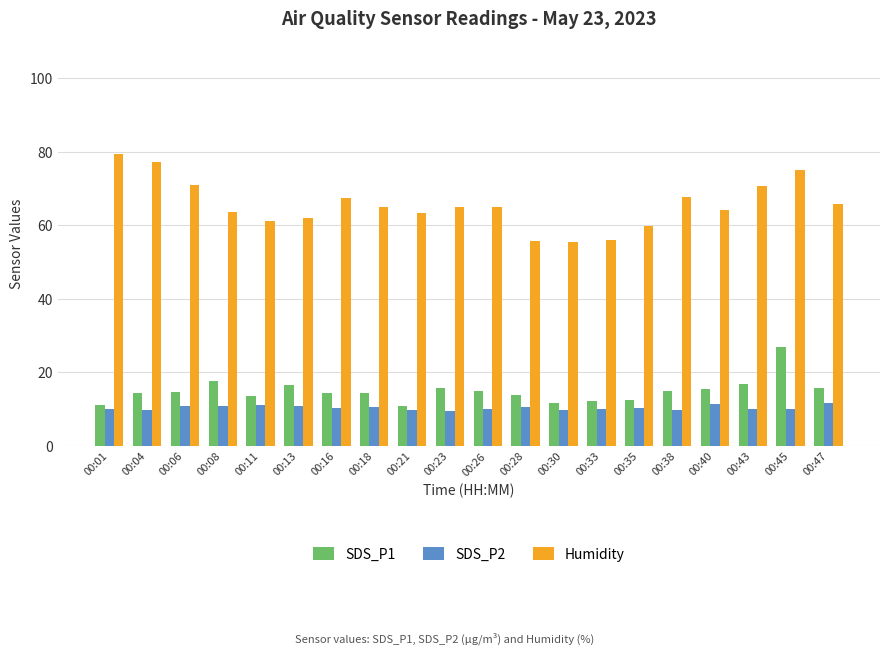

How many groups of bars are there?

20